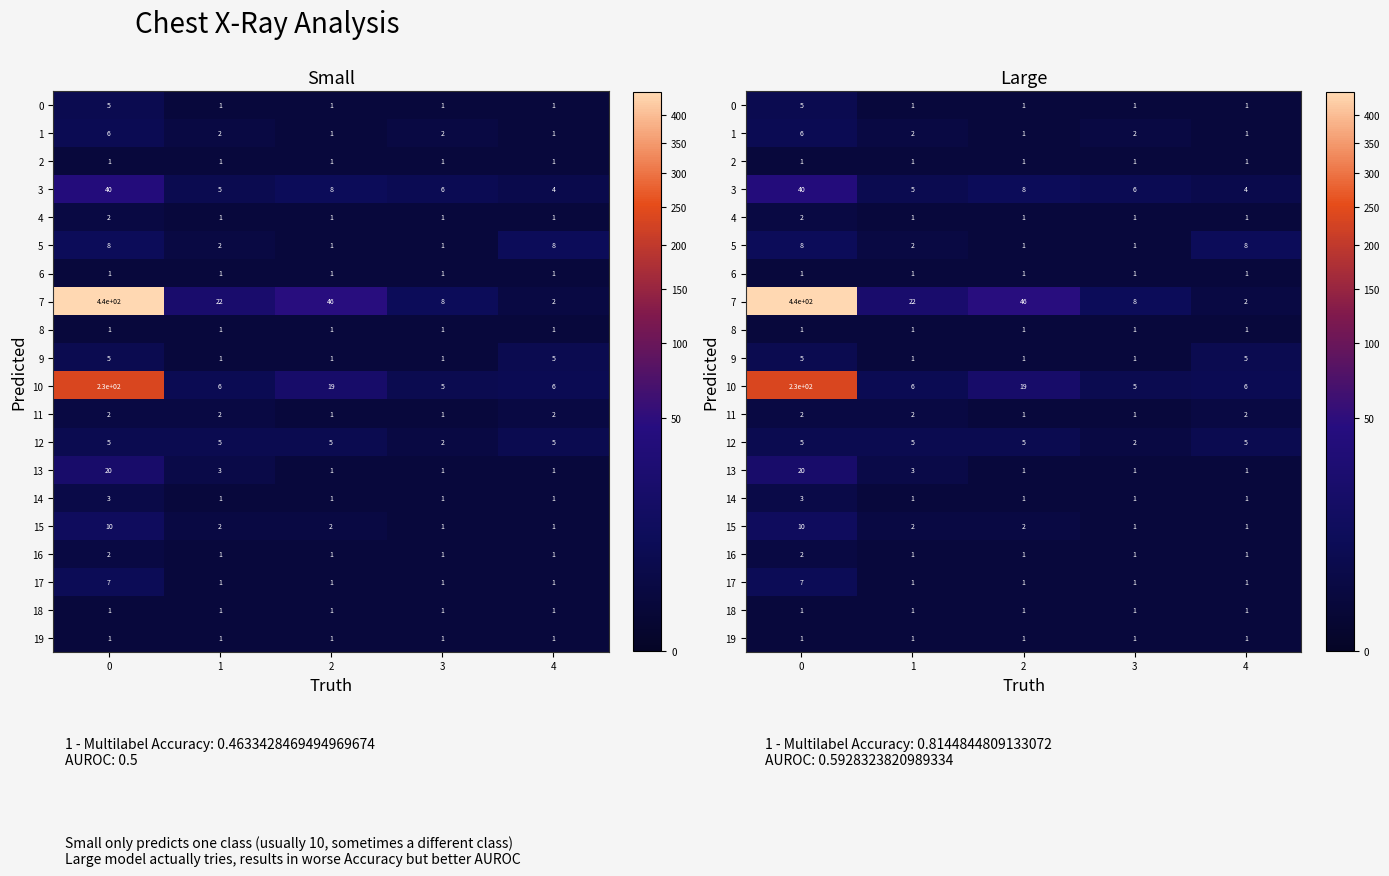

Rank the categories by 6 value from highest to lowest.

0, 1, 2, 3, 4